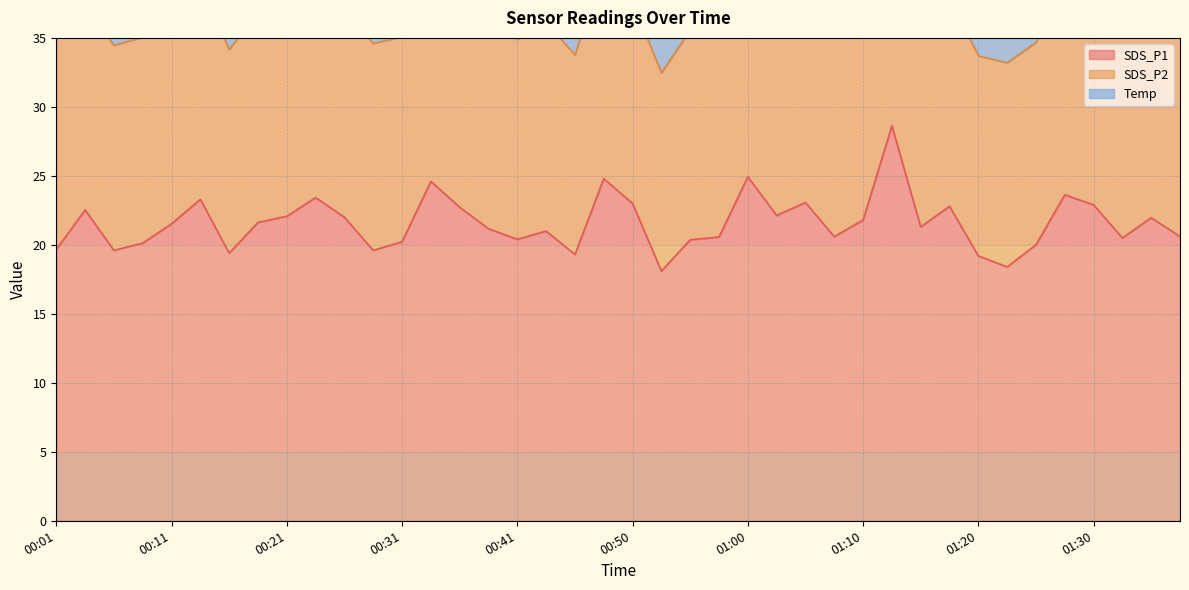

At which category does the chart reach its minimum across all series?

00:06